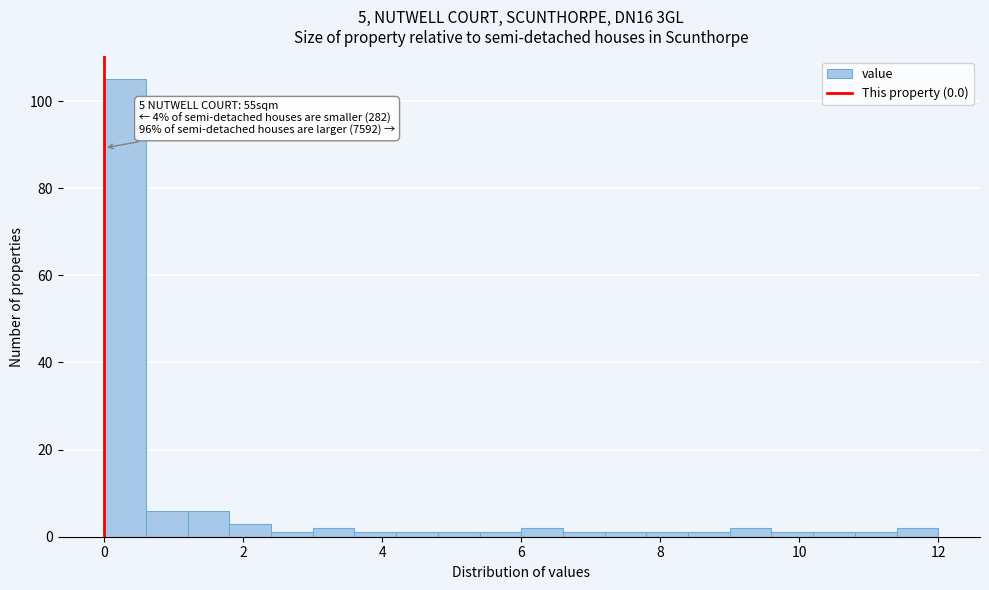

Around what value on the x-axis is the tallest bar? Give the approximate position of its centre, as read against the axis.

0.4